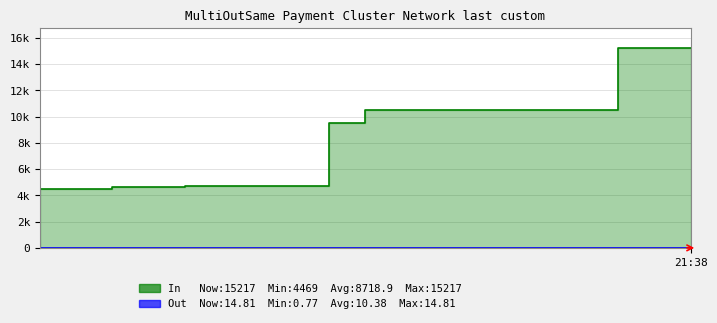

True or false: In and Out cross at least once.

False